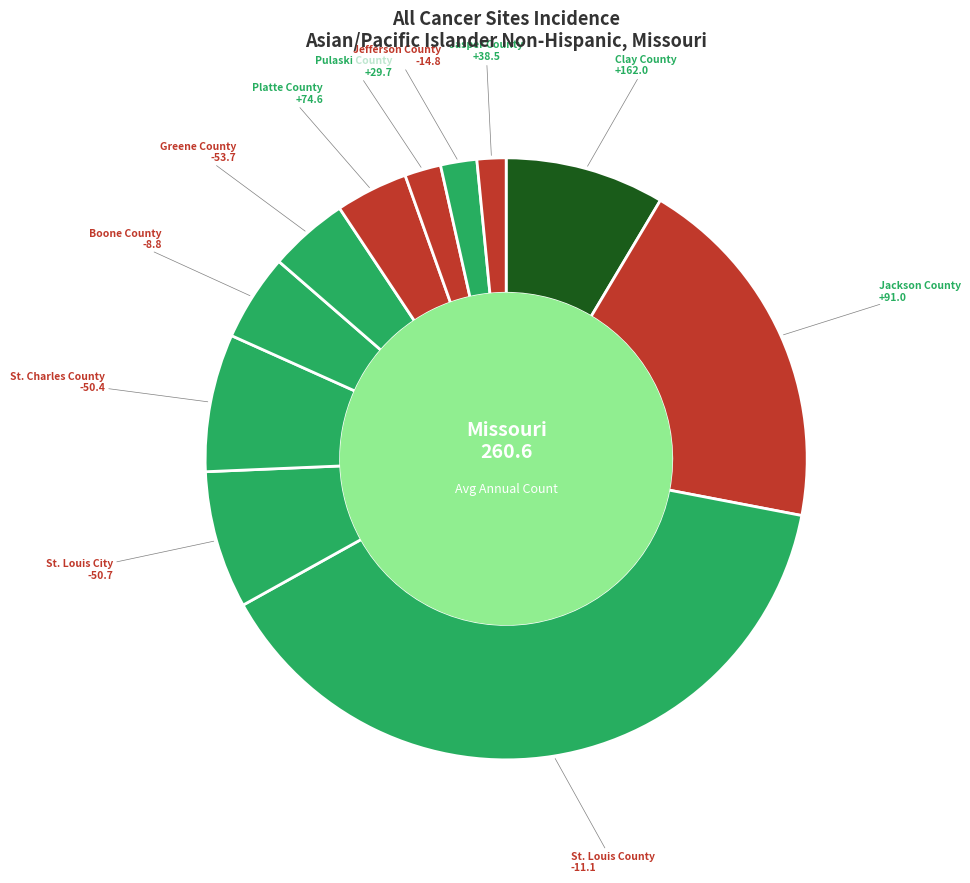

Which slice is the largest?

St. Louis County